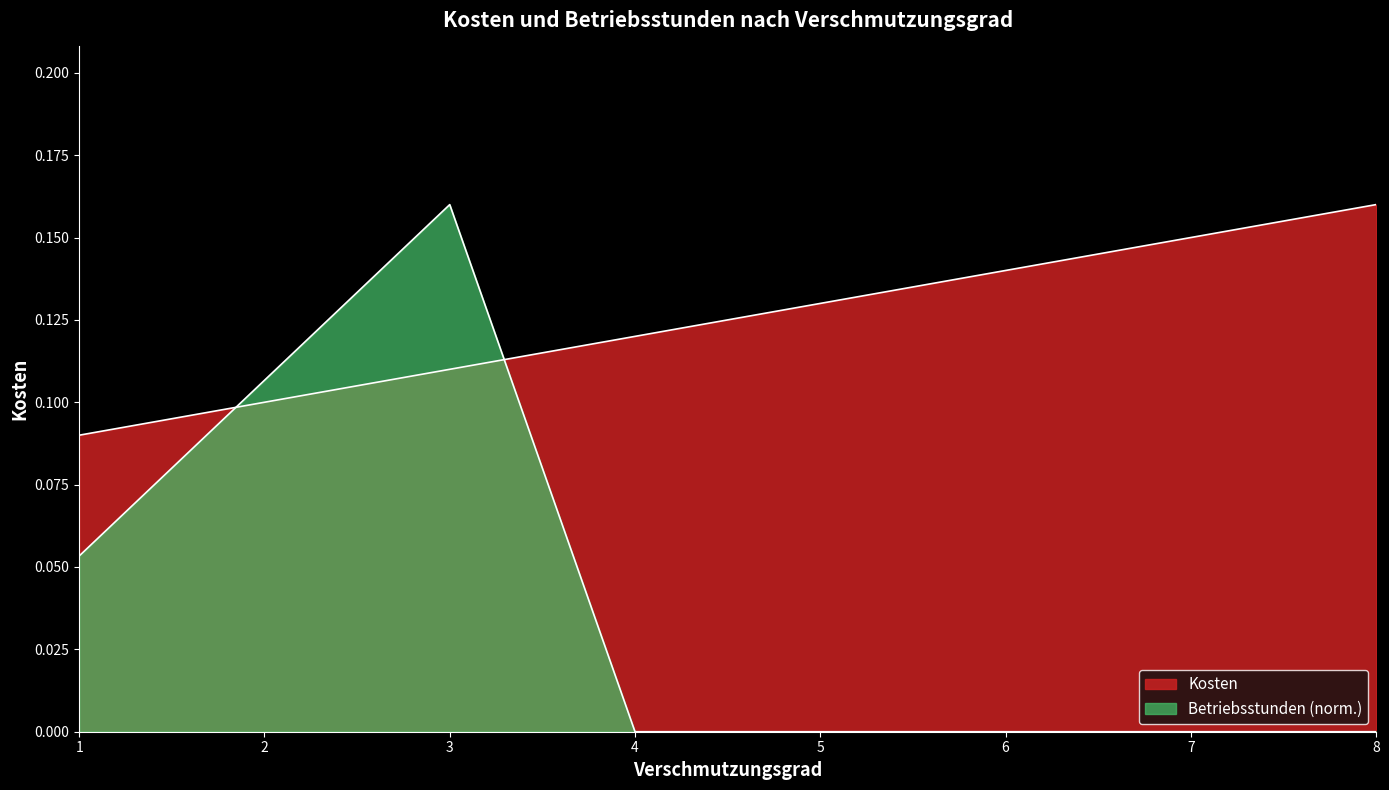

True or false: Betriebsstunden has more than 1 interior local peaks.

False